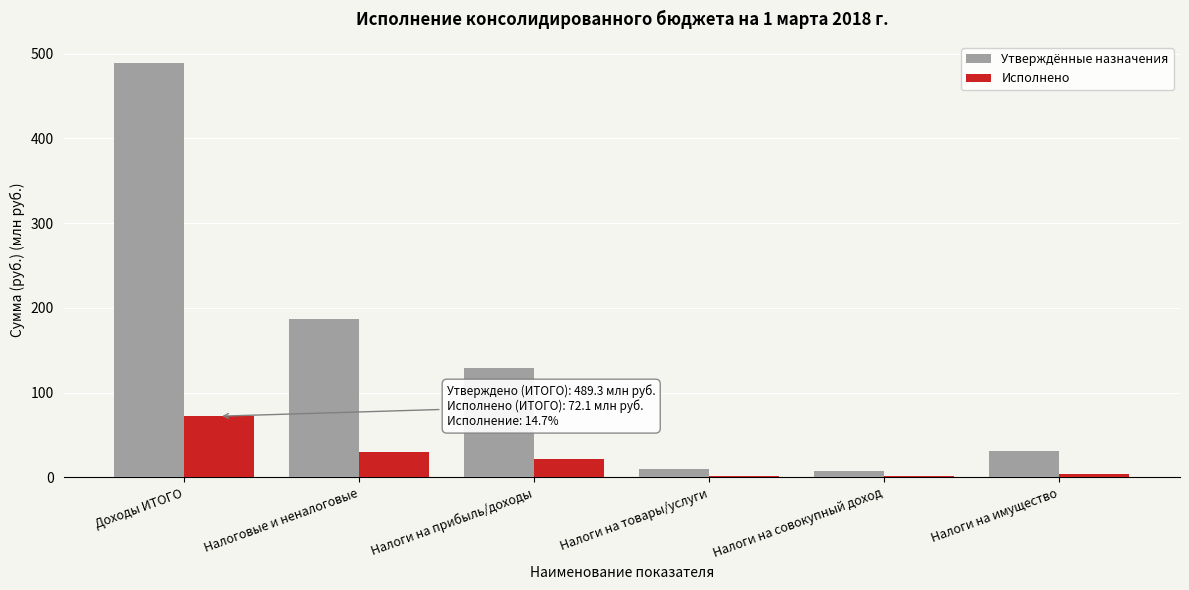

Between Доходы ИТОГО and Налоги на прибыль/доходы, which series saw the biggest shift?

Утверждённые назначения